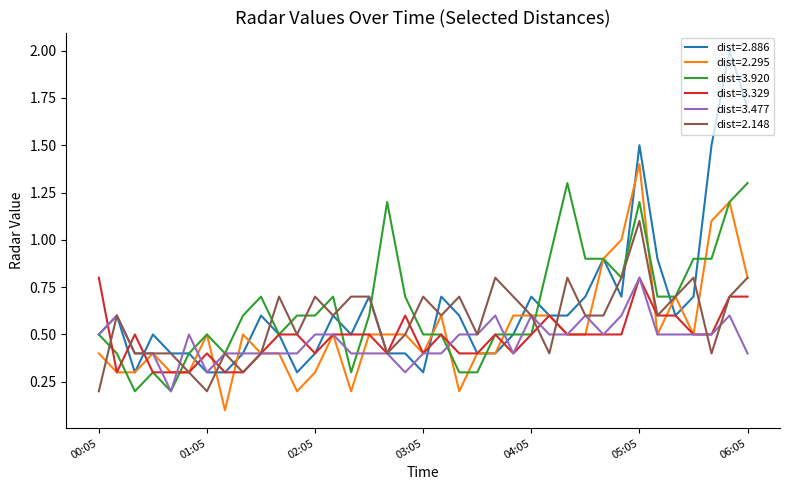

Does the chart display data point markers on the line(s)?

No